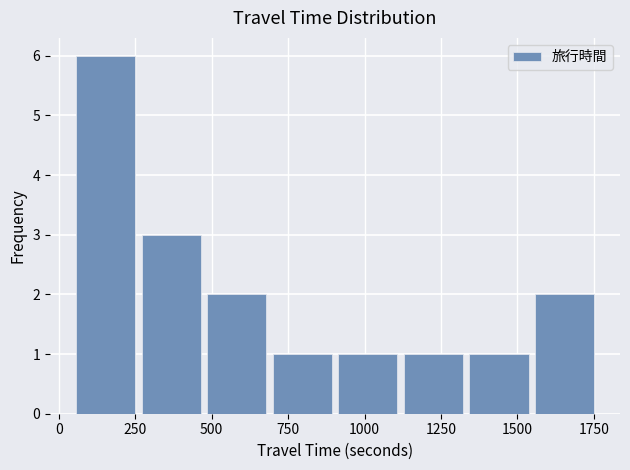

Which range on the x-axis has the tallest bar?

50 to 250